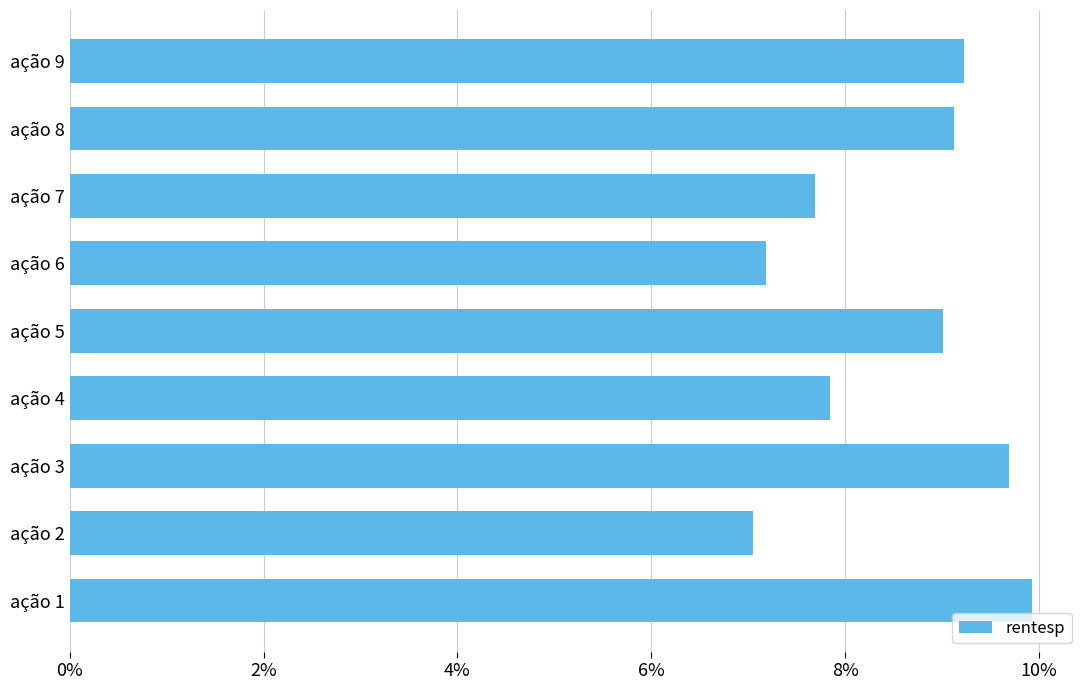

Reading bottom to top, what are all the values shown in this chart?

9.9	7.0	9.7	7.8	9.0	7.2	7.7	9.1	9.2